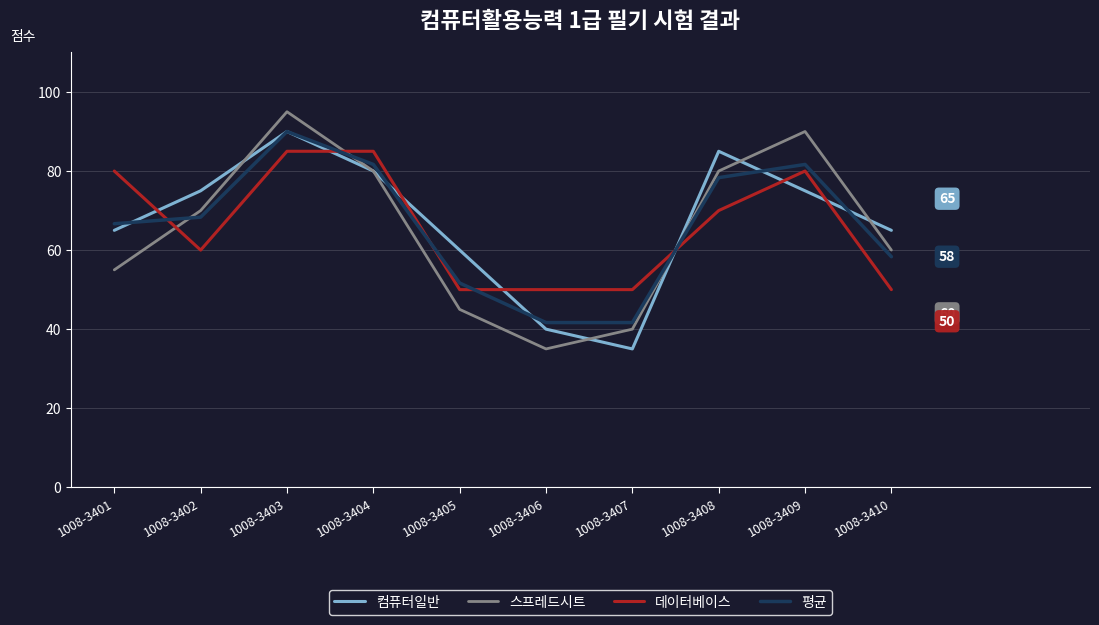

The value of 컴퓨터일반 at 1008-3404 is 80.0. True or false?

True